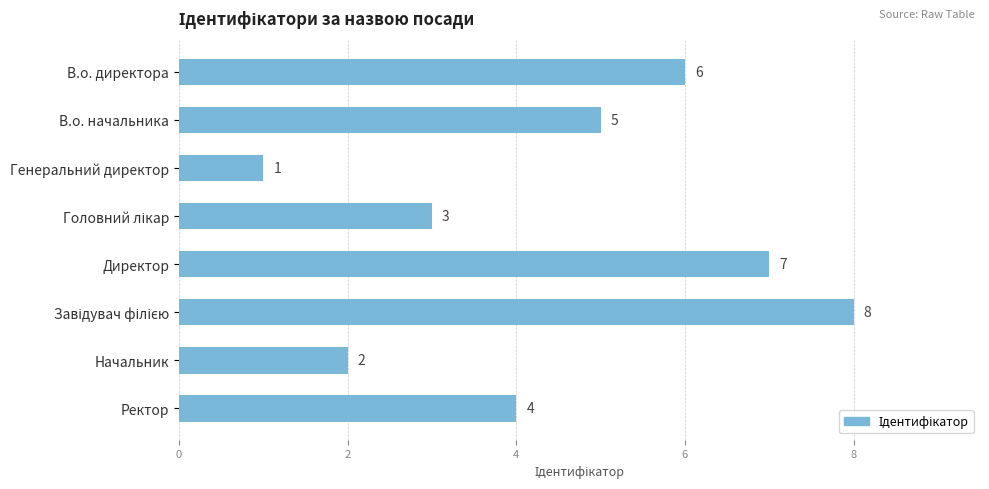

Reading bottom to top, what are all the values shown in this chart?

4	2	8	7	3	1	5	6